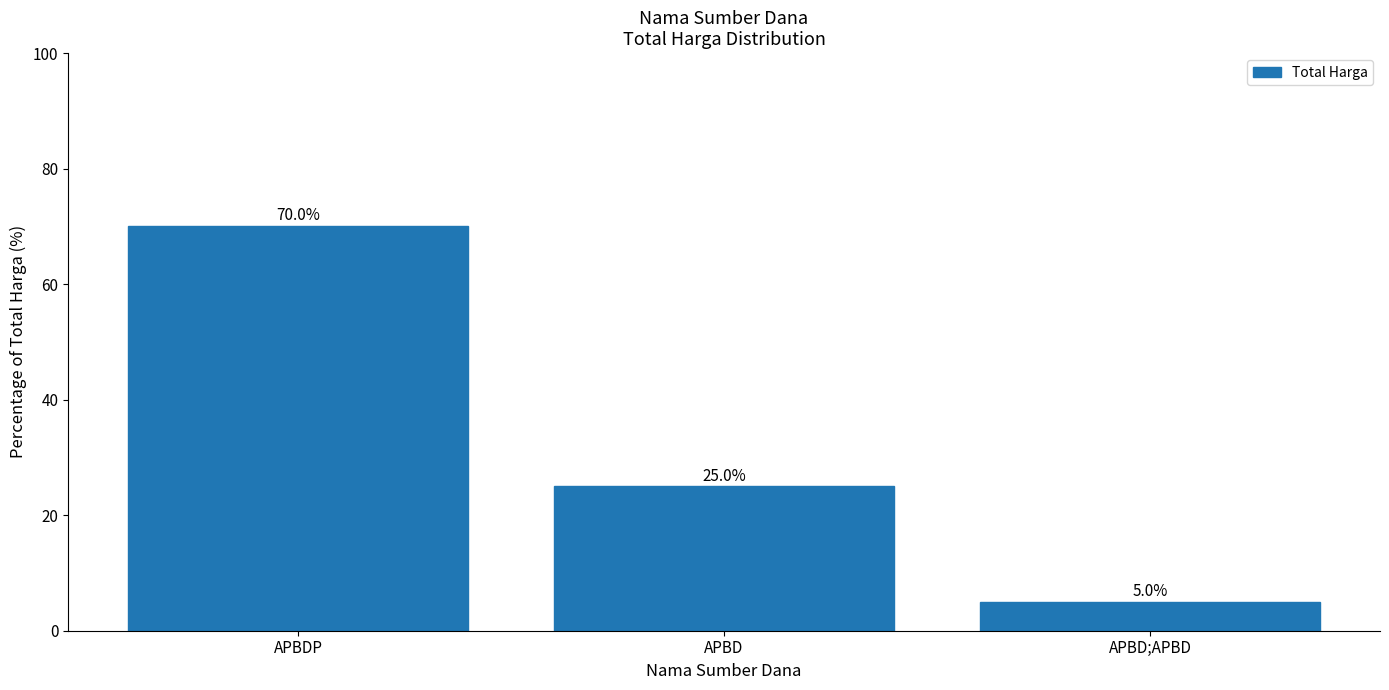

What is the sum of the values at APBD;APBD and APBDP?

75.0